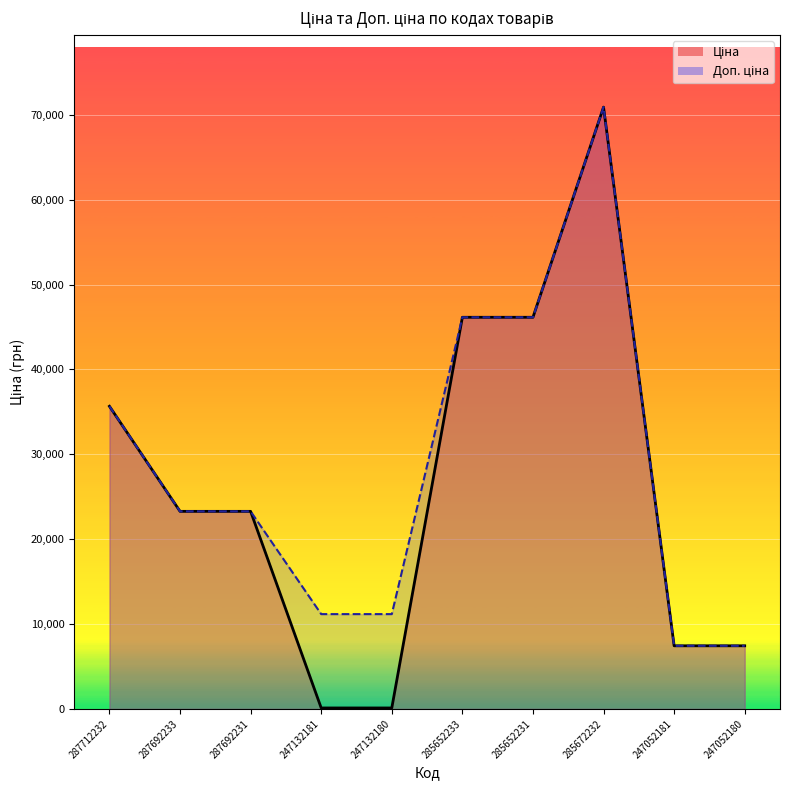

Which category has the highest value in the Доп. ціна series?

285672232